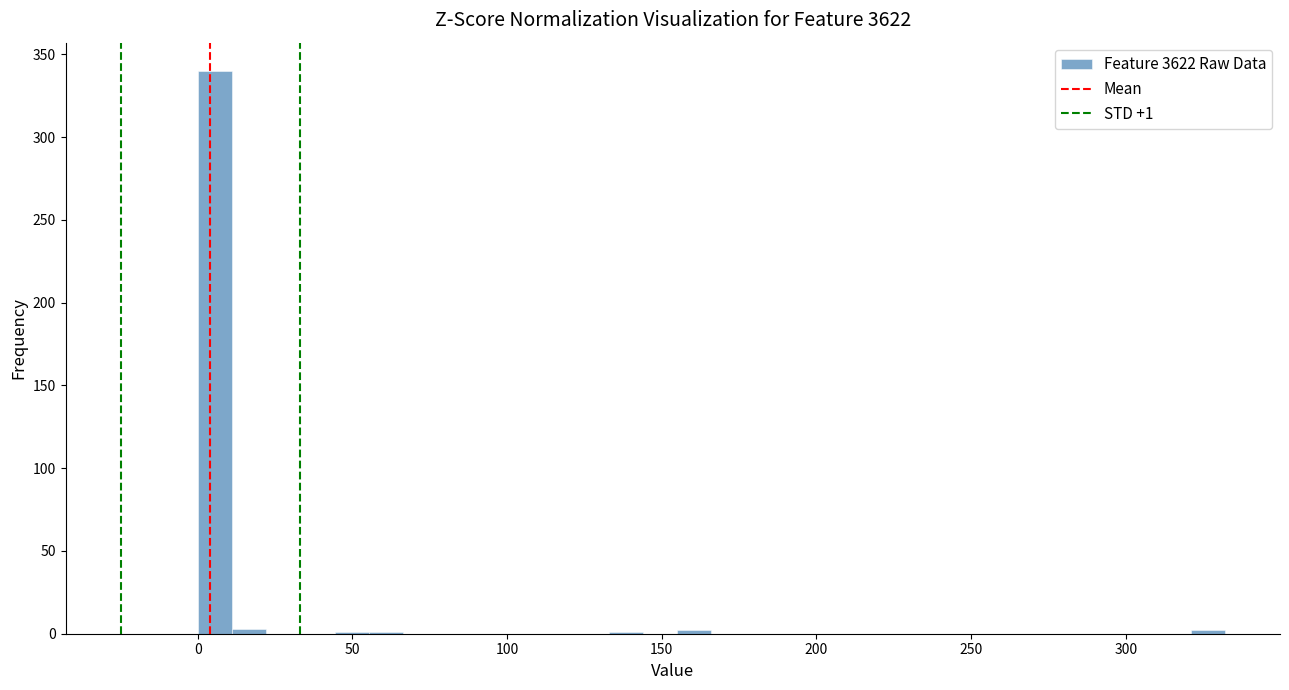

Read against the x-axis, roughly where is the centre of the tallest bar?

5